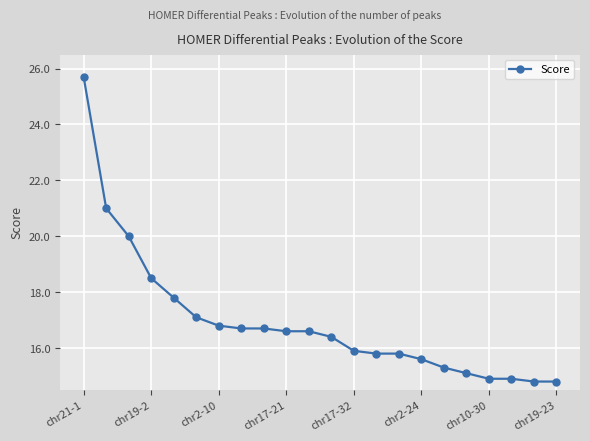

What is the difference between the second highest and minimum values?

6.2